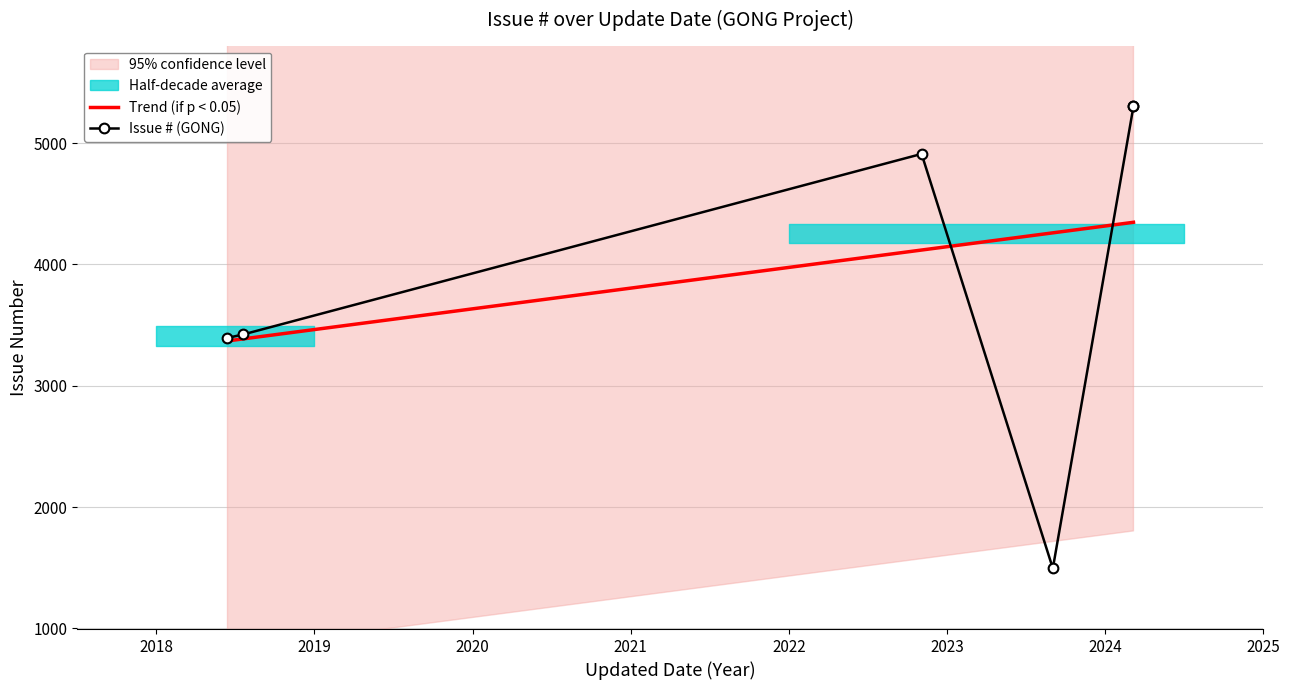

What is the sum of all values?

23829